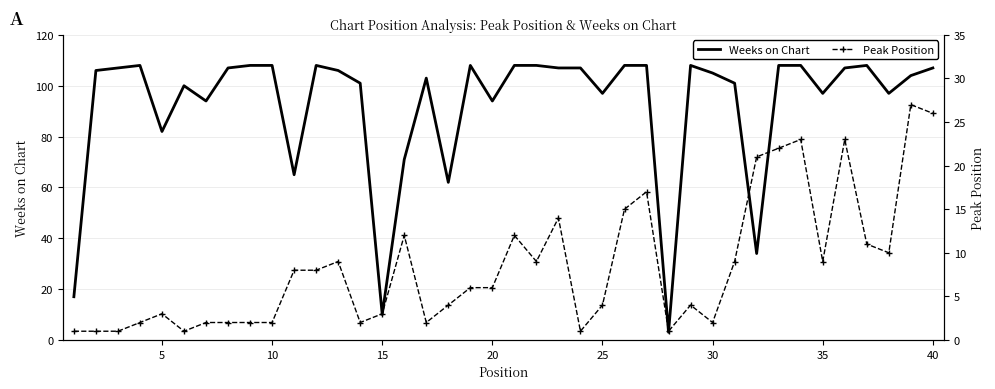

True or false: Peak Position has a value of 3 at 35.

False